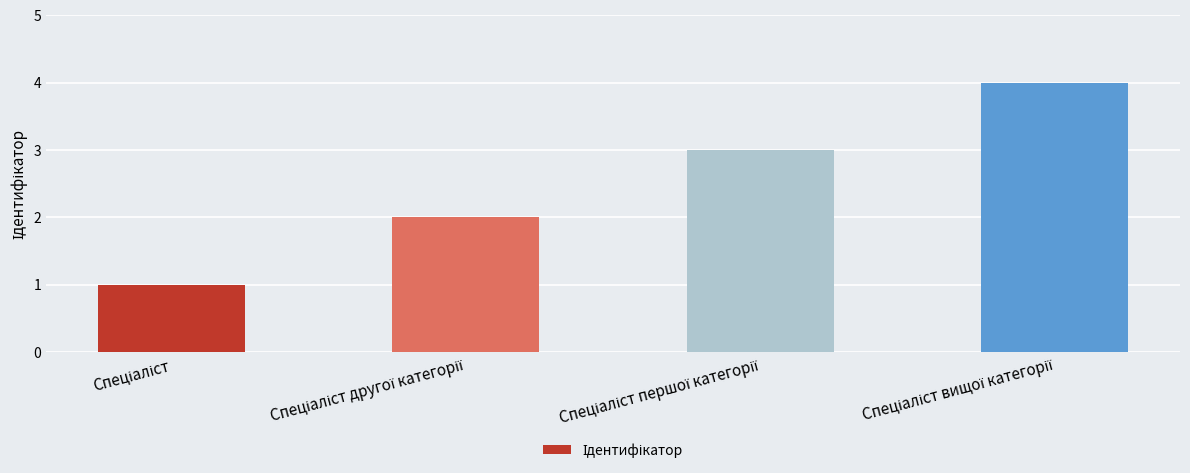

What is the maximum value shown in the chart?

4